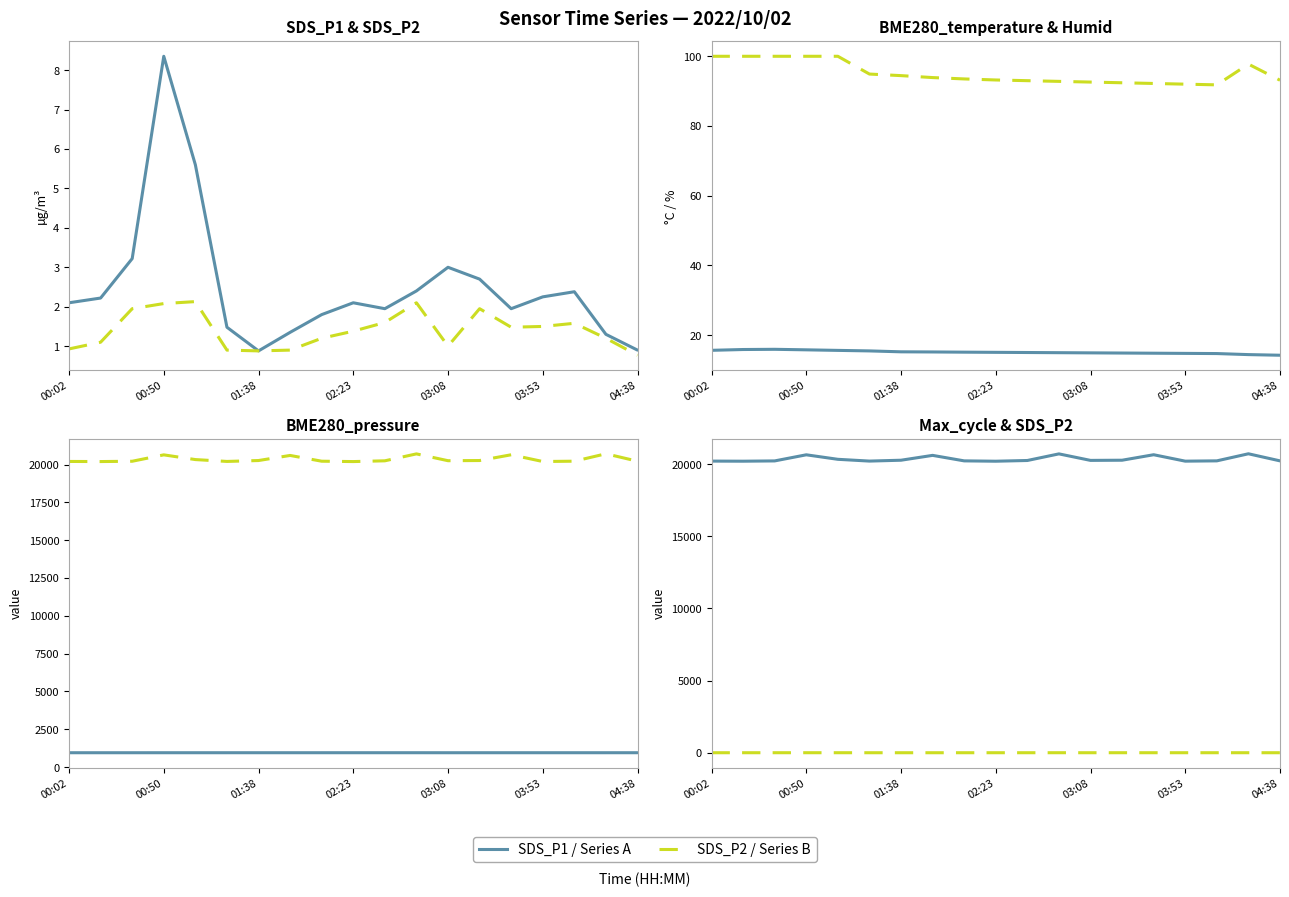

How many values in the BME280_pressure (hPa) series exceed 944?

15